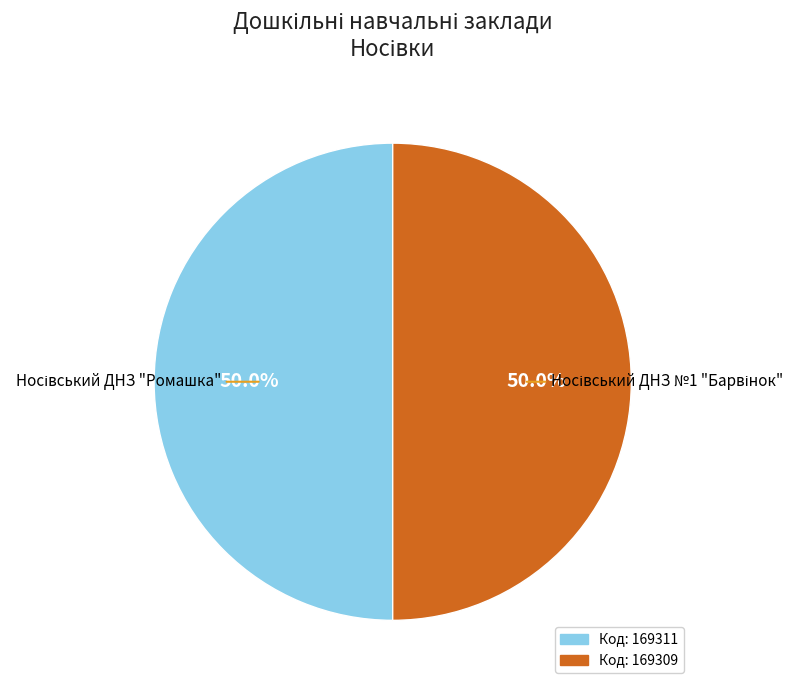

What is the largest slice in the pie chart?

Носівський ДНЗ "Ромашка"